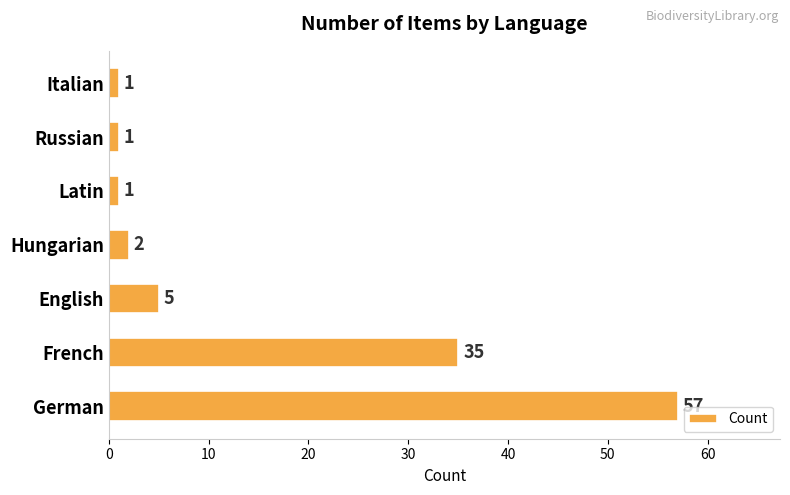

What is the minimum value shown in the chart?

1